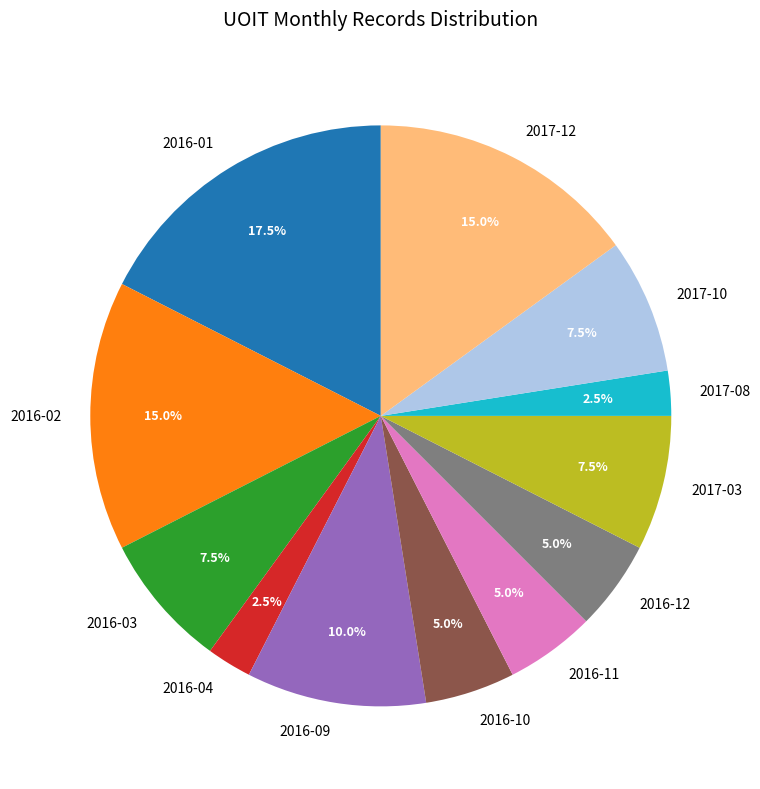

Approximately how many times larger is the value at 2017-08 compared to 2016-12?

0.5